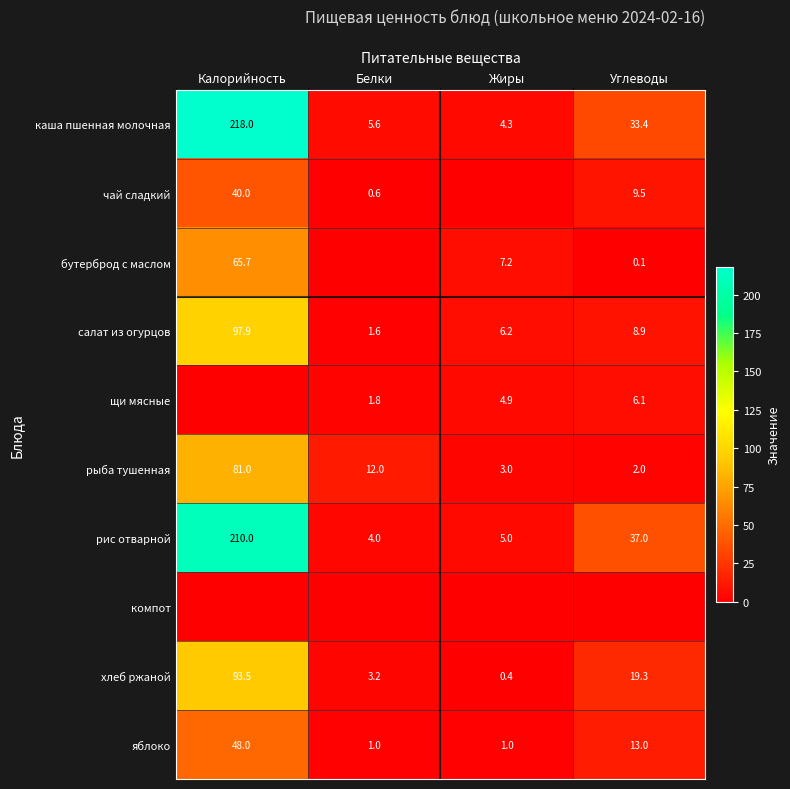

The value of рыба тушенная at Углеводы is 2.0. True or false?

True